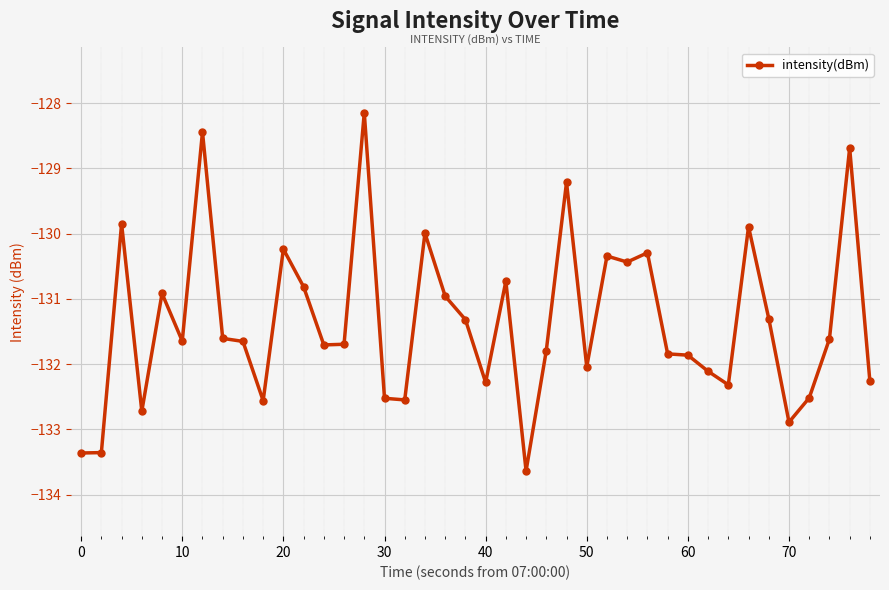

What is the average value?

-131.4